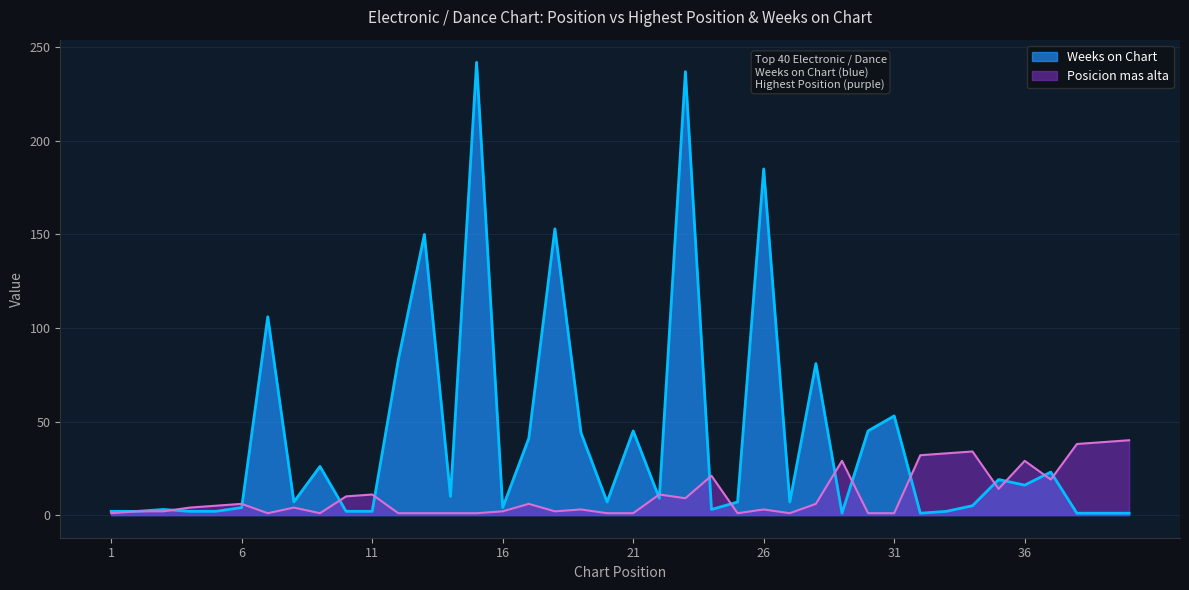

What is the difference between the maximum and minimum values in the Weeks on Chart series?

241